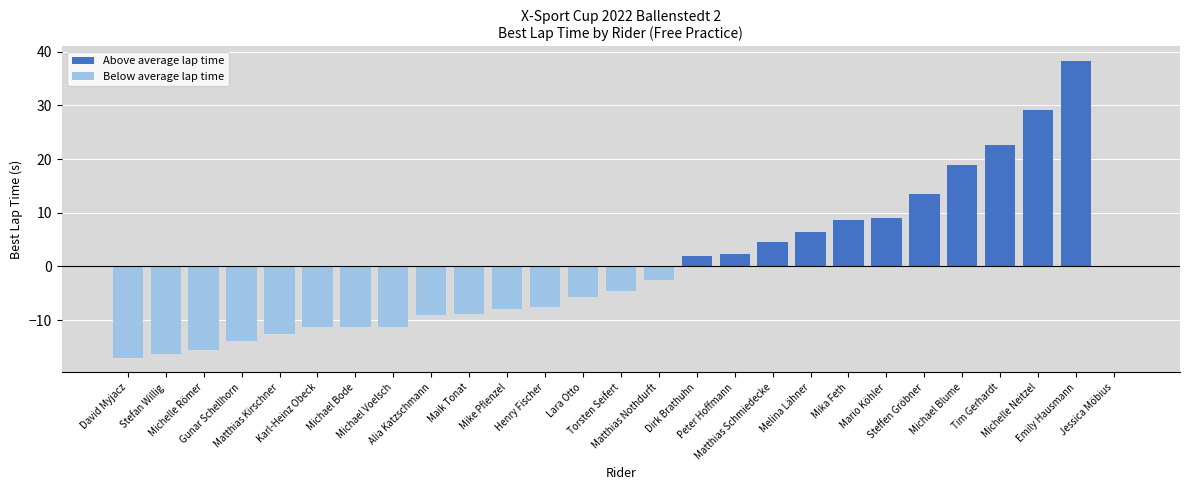

What is the sum of all Above average lap time values?

155.4